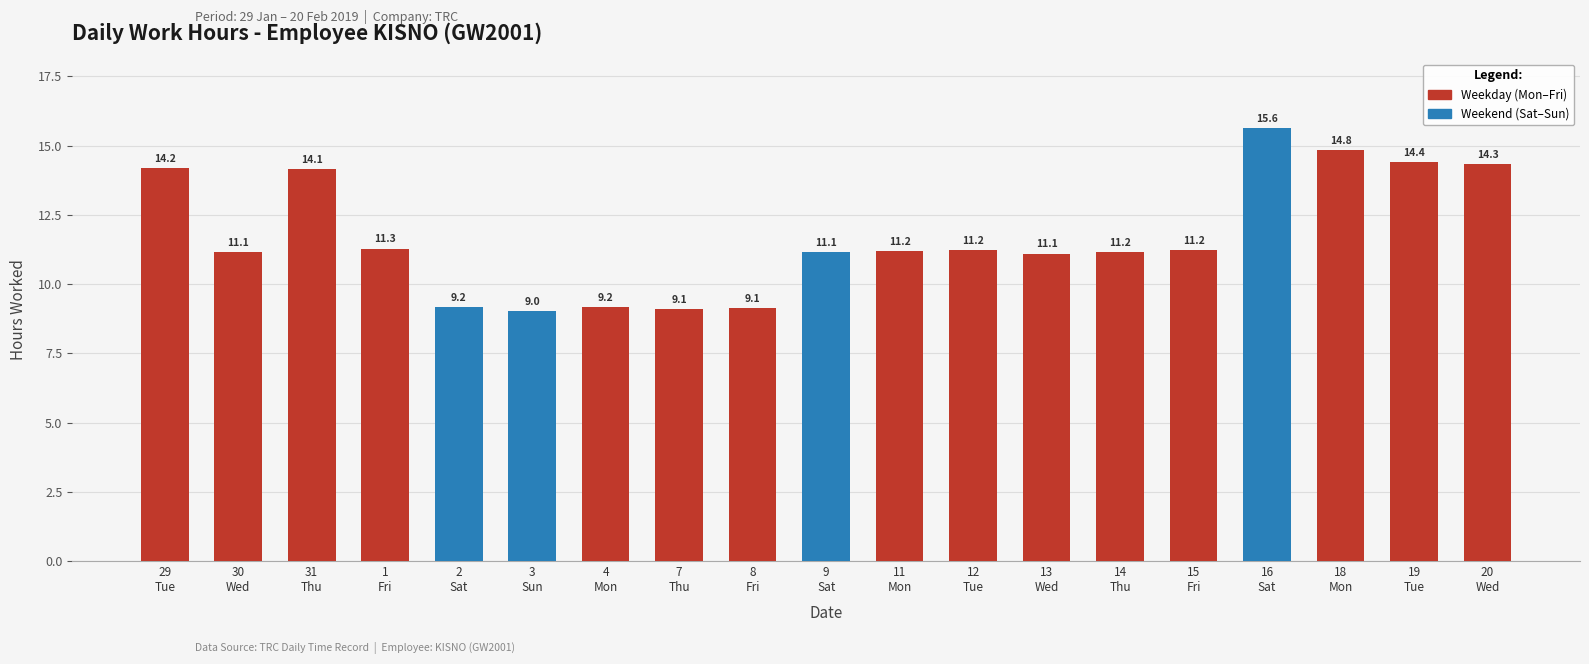

Which has a higher value, 13
Wed or 29
Tue?

29
Tue